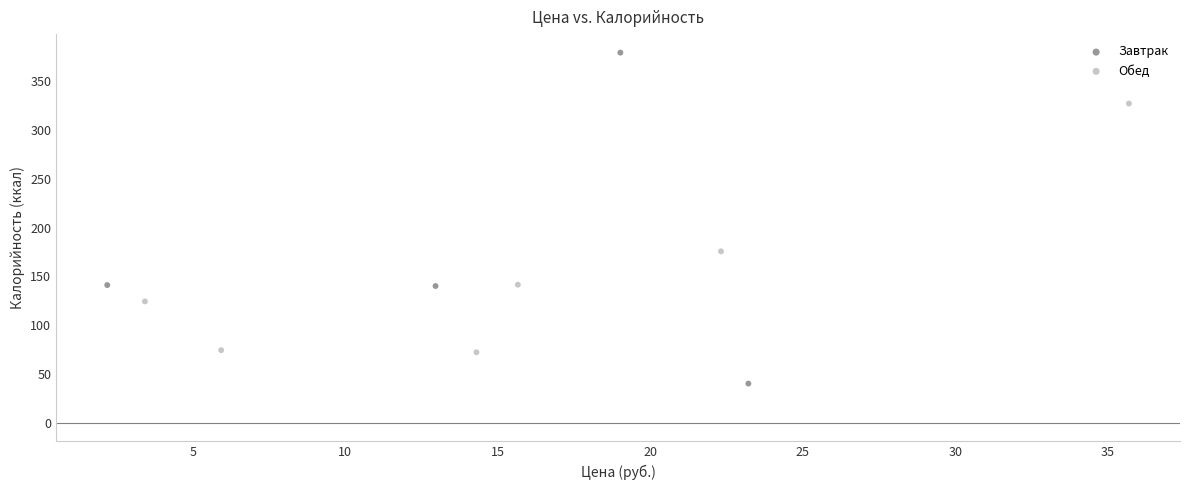

Which series contains the highest Y value?

Завтрак